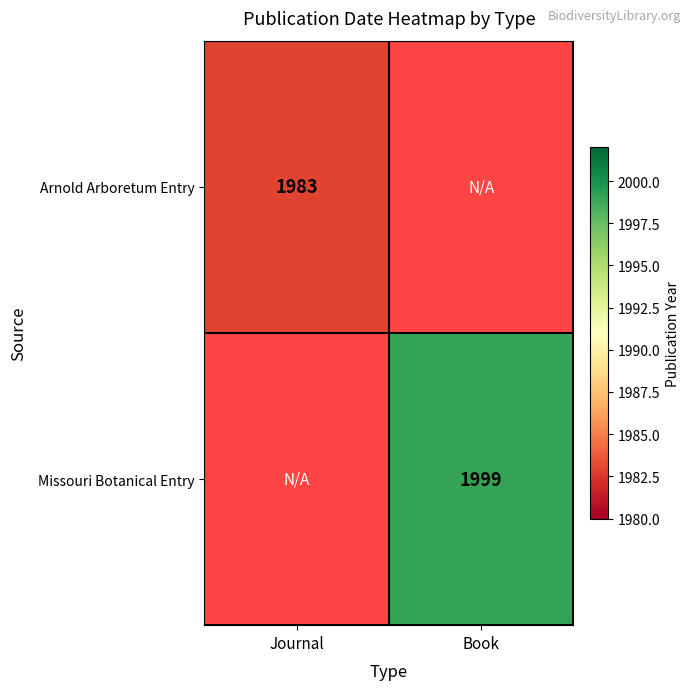

True or false: Arnold Arboretum Entry has a value of 2772 at Journal.

False